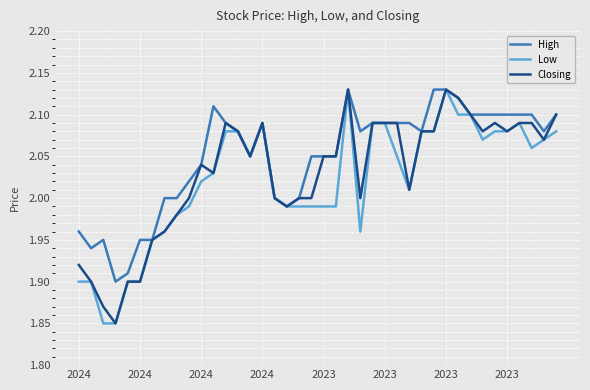

Which series has the largest total across all categories?

High